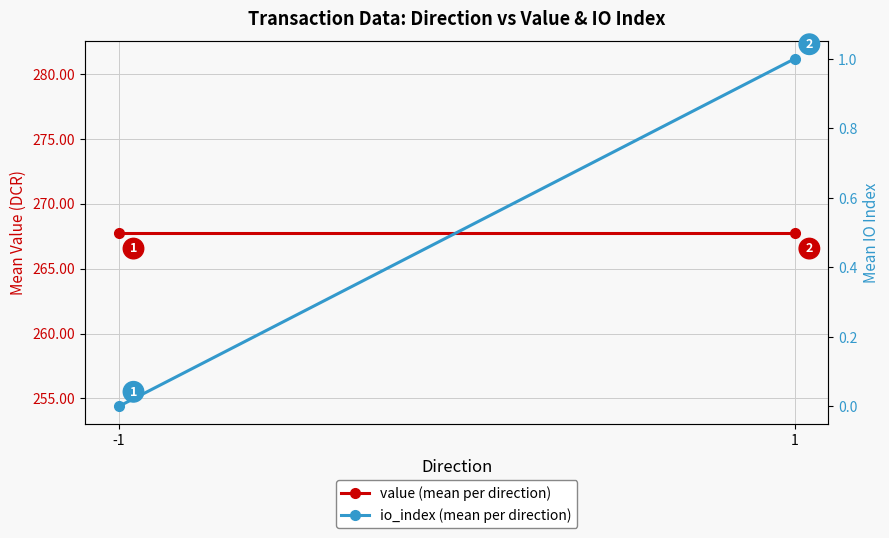

Reading right to left, what are all the values shown in this chart?

value (mean per direction): 267.8	267.8
io_index (mean per direction): 1.0	0.0